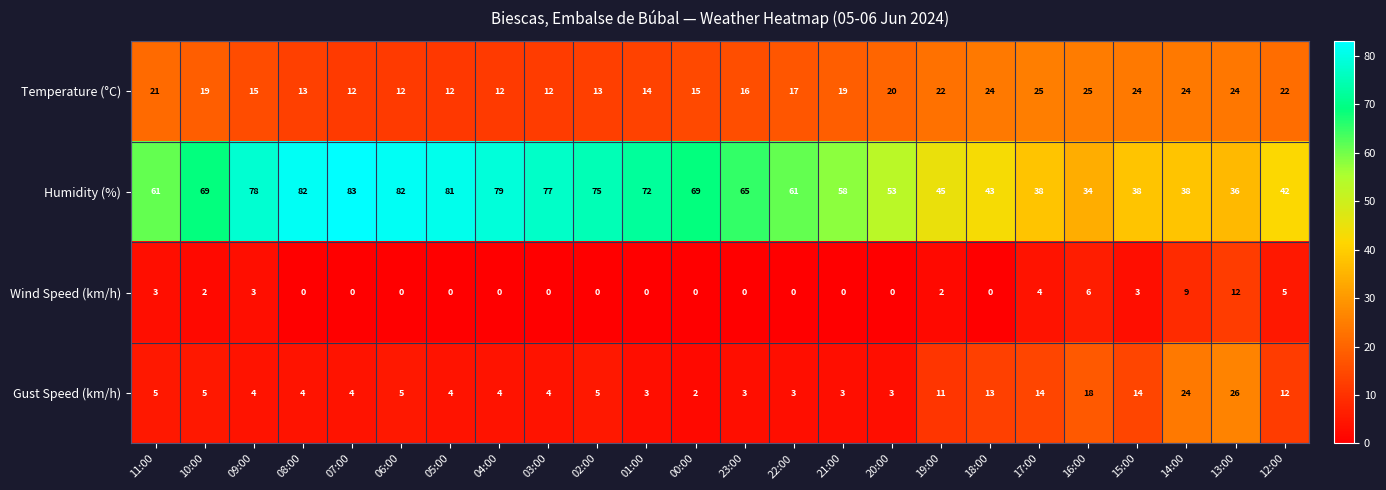

What is the difference between the Gust Speed (km/h) values at 01:00 and 13:00?

23